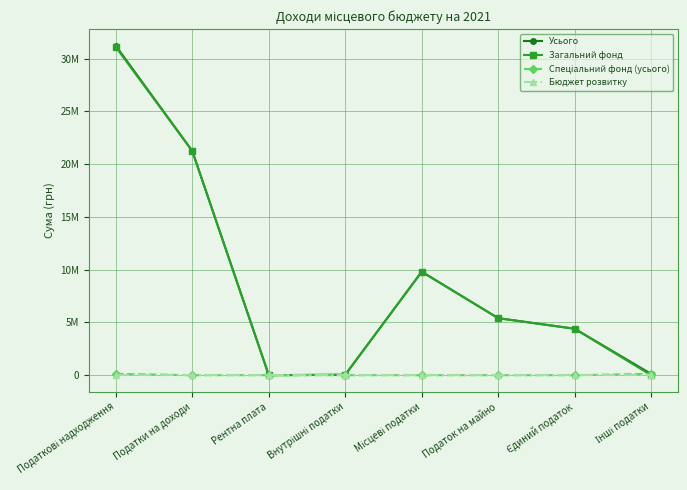

Does the chart have visible grid lines?

Yes